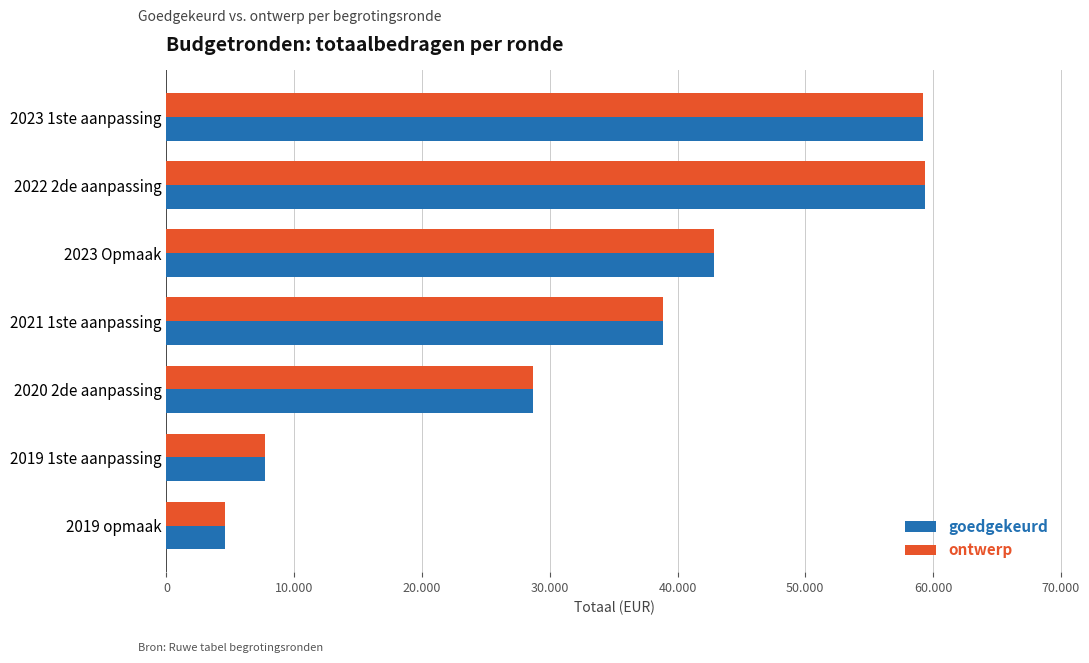

Which label corresponds to the smallest value in the chart?

2019 opmaak